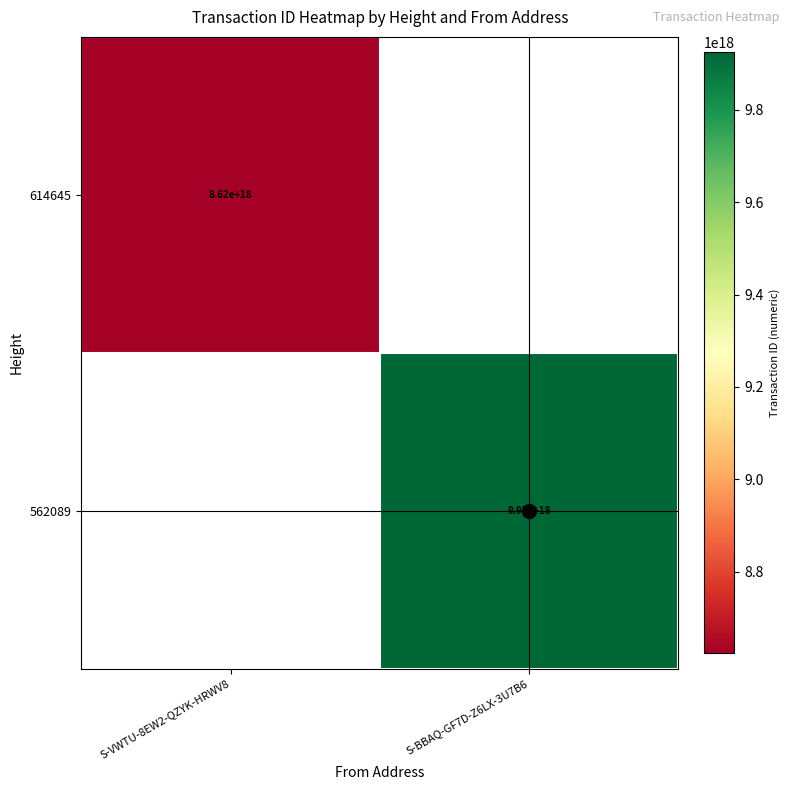

True or false: 562089 has a value of 14568128681956366336 at S-BBAQ-GF7D-Z6LX-3U7B6.

False